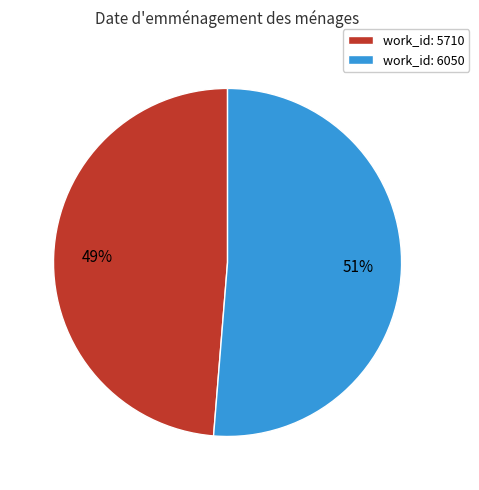

Which slice represents more than half of the pie?

work_id: 6050